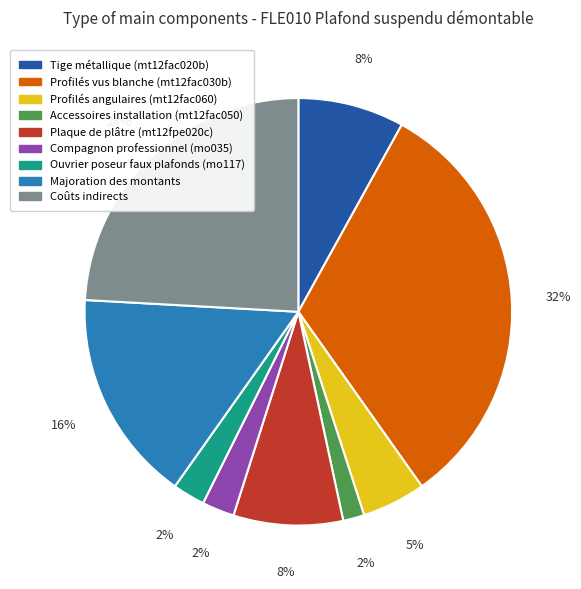

Count the number of slices in the pie.

9